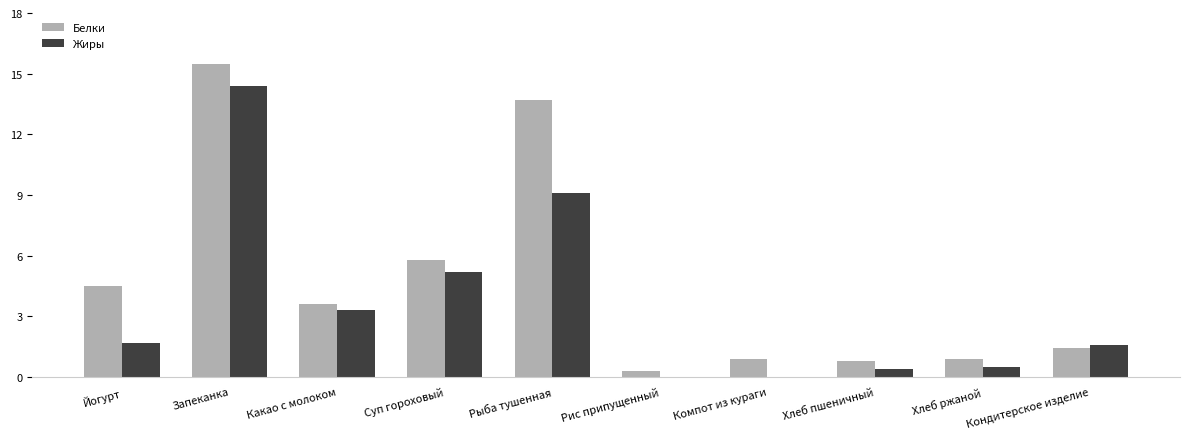

What is the total value across all series at Йогурт?

6.2